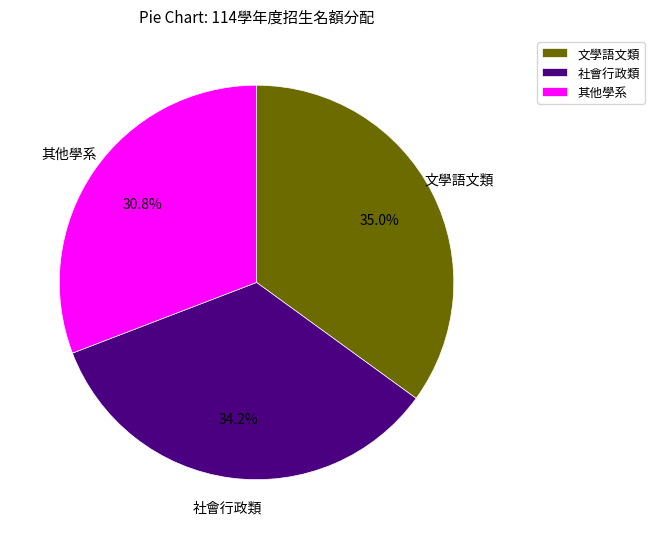

Between 文學語文類 and 社會行政類, which is larger?

文學語文類